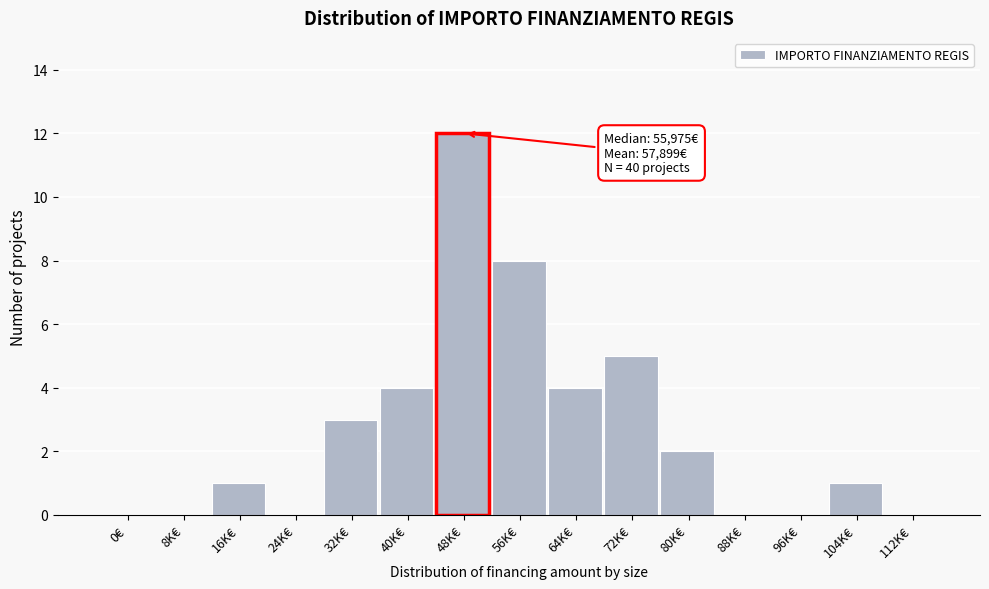

Reading right to left, transcribe all the data shown in this chart.

112K€=0	104K€=1	96K€=0	88K€=0	80K€=2	72K€=5	64K€=4	56K€=8	48K€=12	40K€=4	32K€=3	24K€=0	16K€=1	8K€=0	0€=0